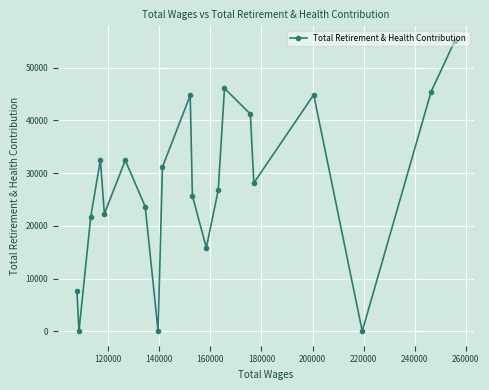

What is the average value?

27261